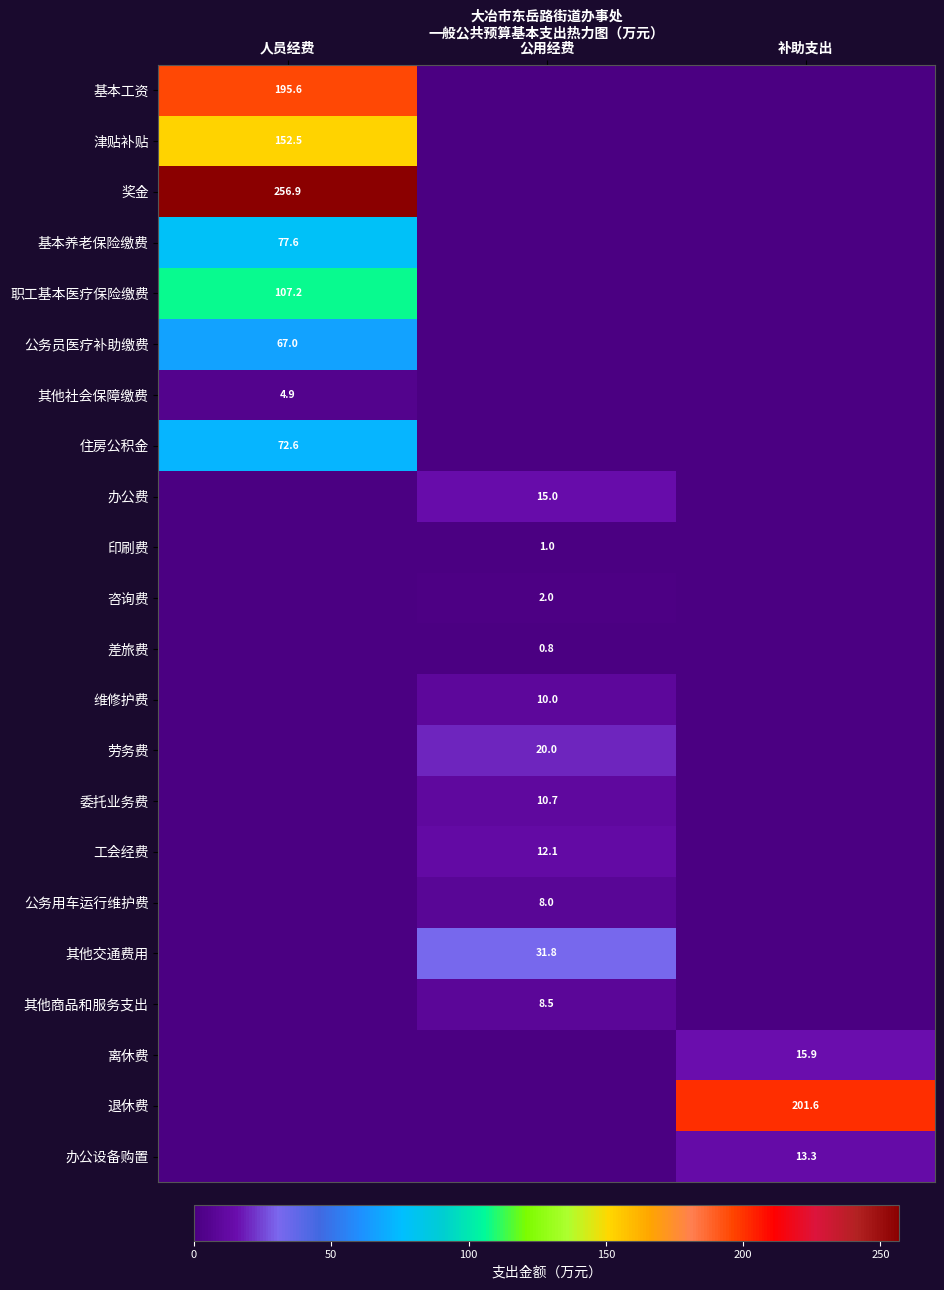

The 其他交通费用 series shows 42.7 at 公用经费. True or false?

False